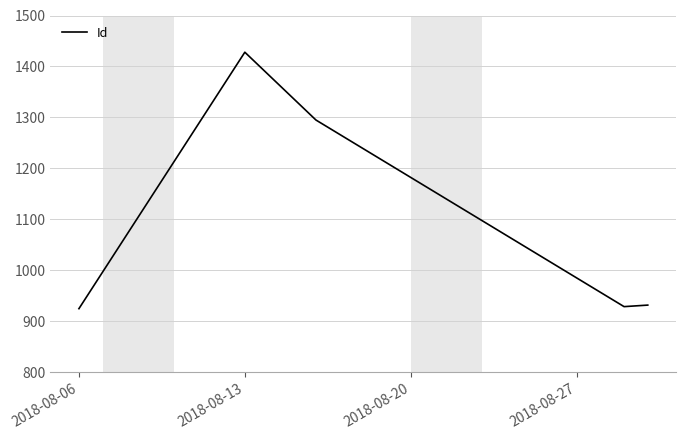

True or false: the data has more than 0 interior local peaks.

True